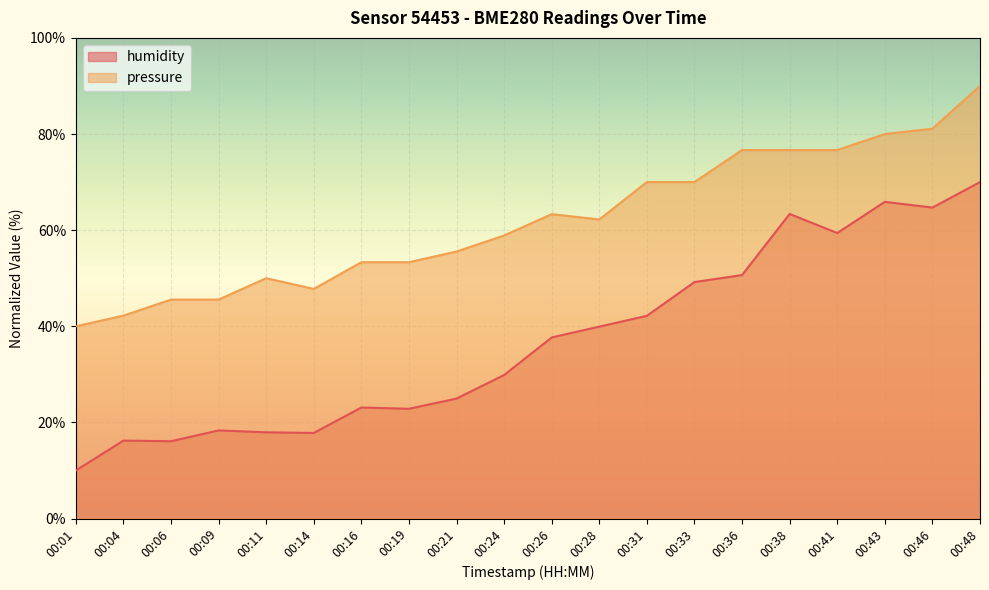

What is the difference between the humidity values at 00:28 and 00:04?

23.7